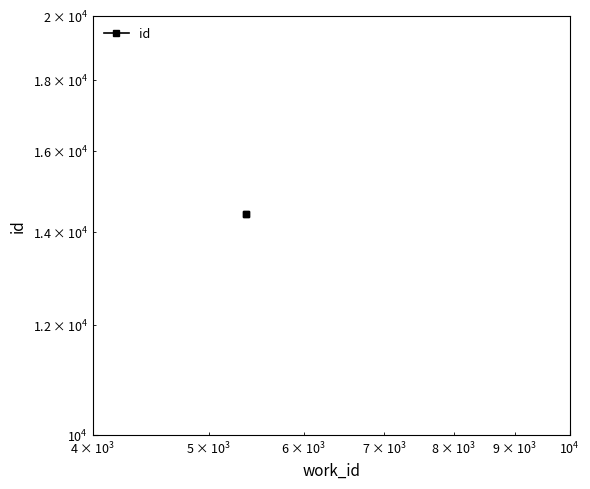

True or false: the data shows 5013 at $\mathdefault{10^{2}}$.

False